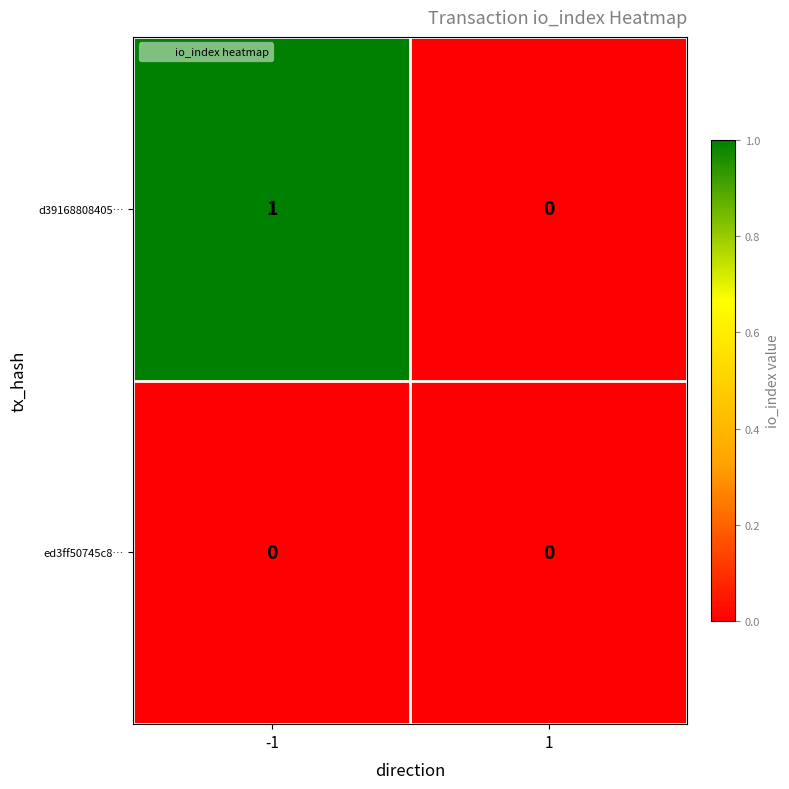

Between -1 and 1, which series saw the biggest shift?

d39168808405…